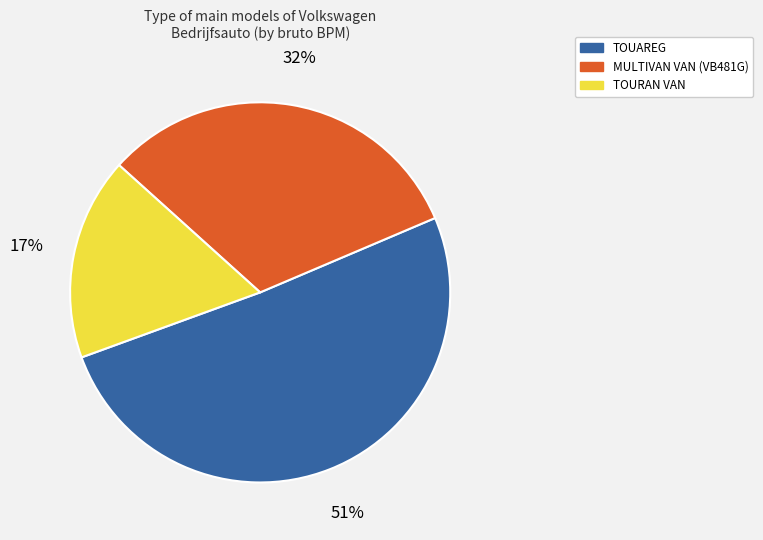

True or false: MULTIVAN VAN (VB481G) accounts for 42% of the total.

False